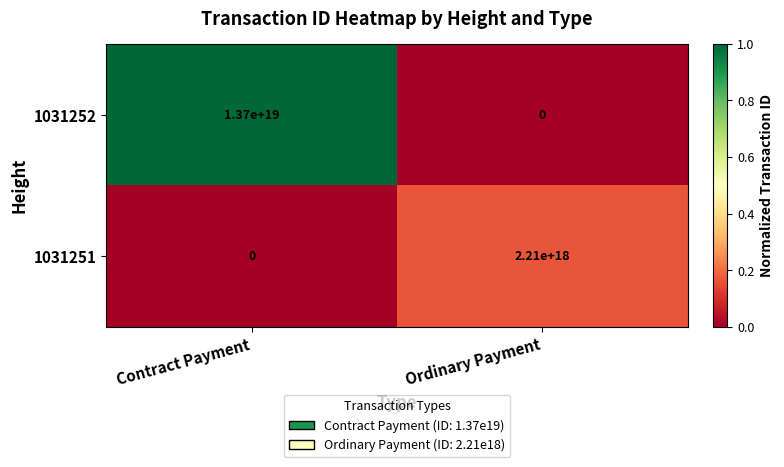

Rank the series by their average value, from highest to lowest.

1031252, 1031251